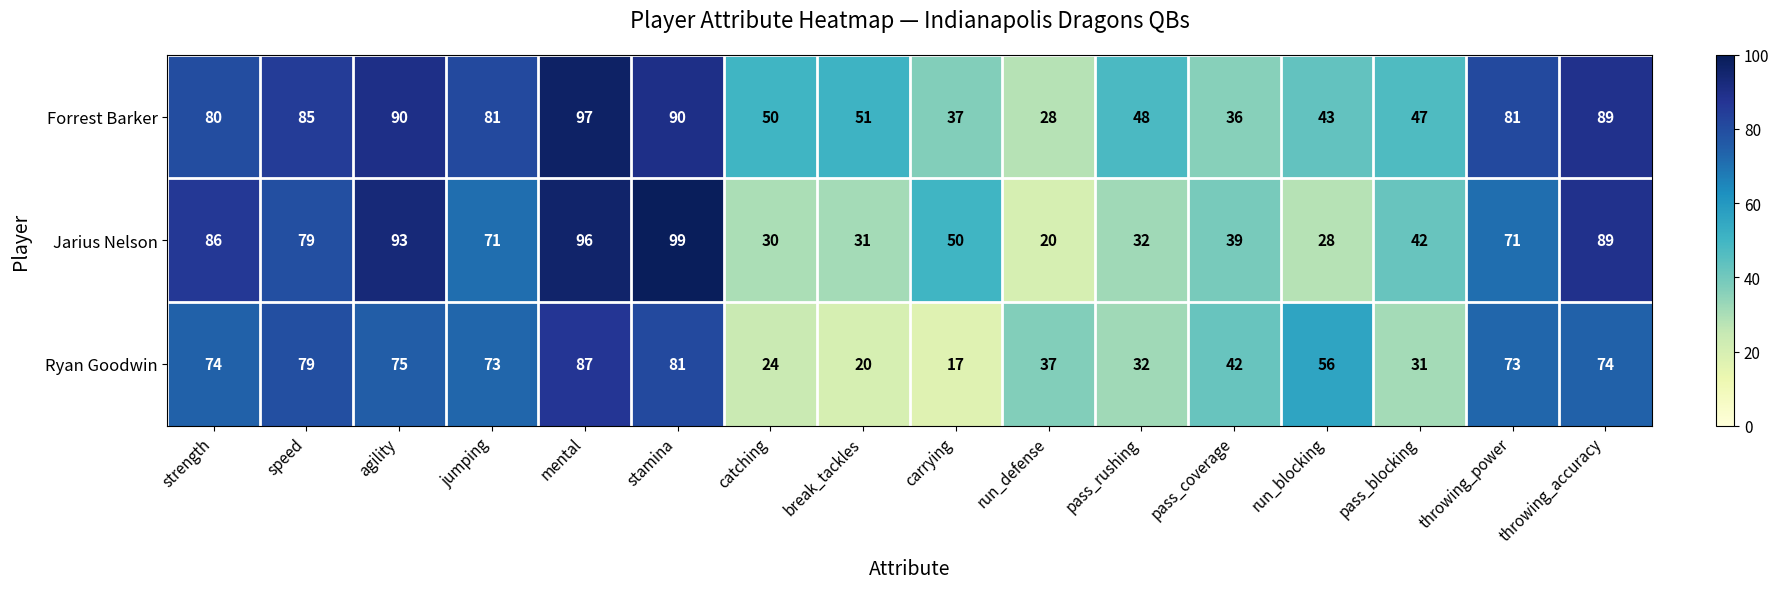

Between run_defense and pass_blocking, which series saw the biggest shift?

Jarius Nelson